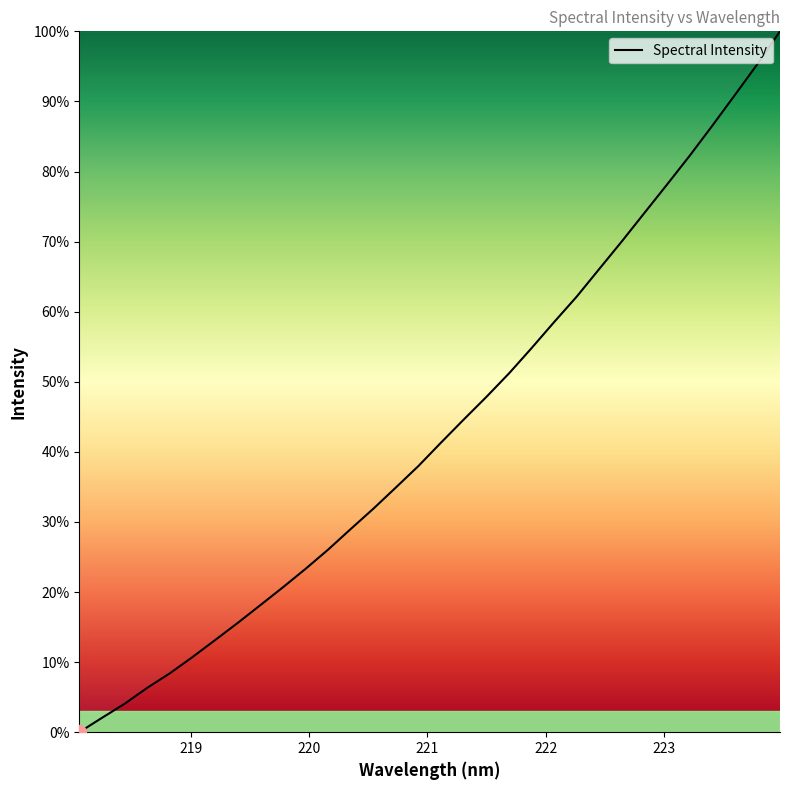

What is the sum of all values?

1386.1